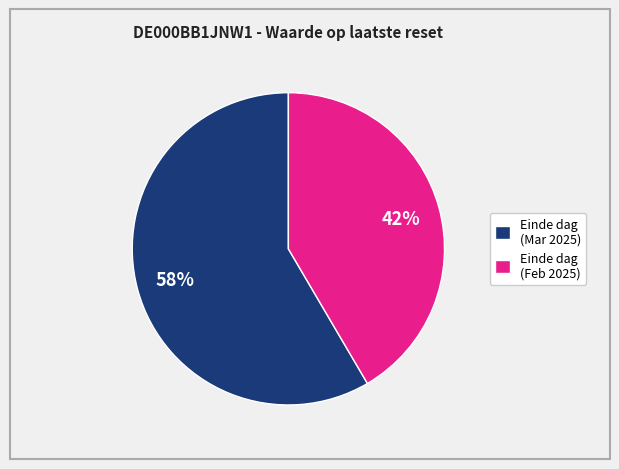

To the nearest percent, what is the average slice percentage?

50%